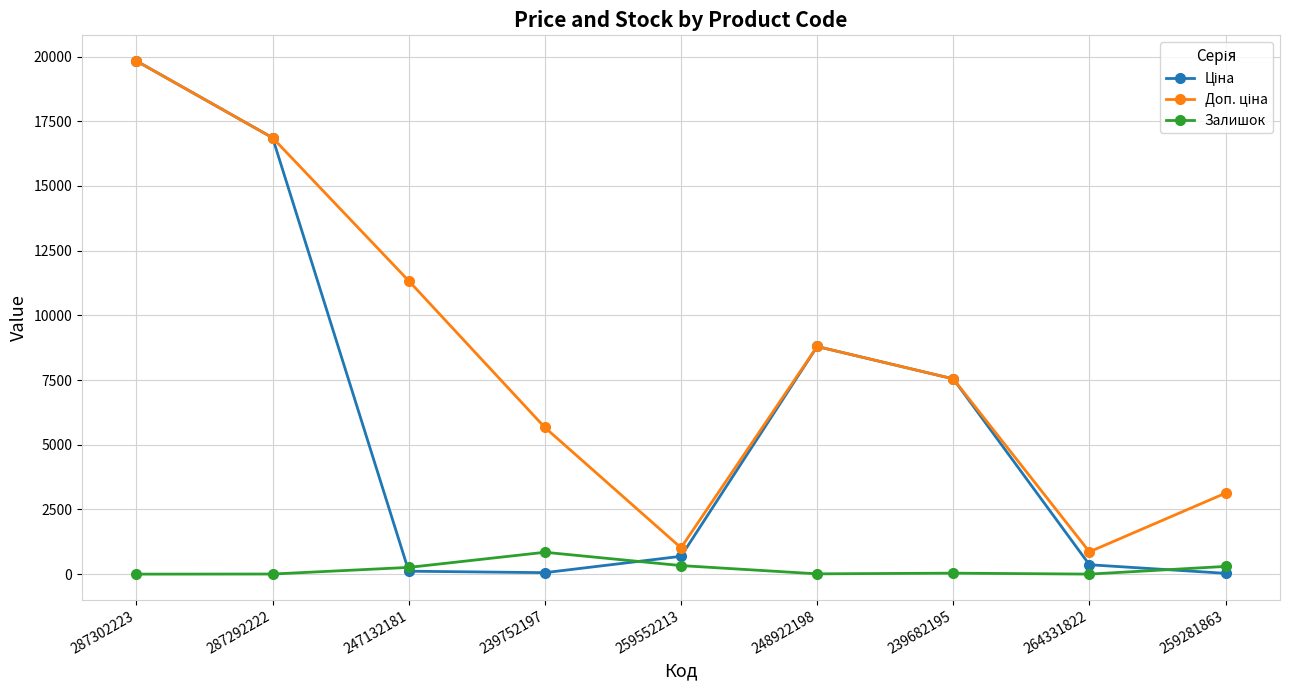

True or false: Залишок has a value of 11.0 at 248922198.

True